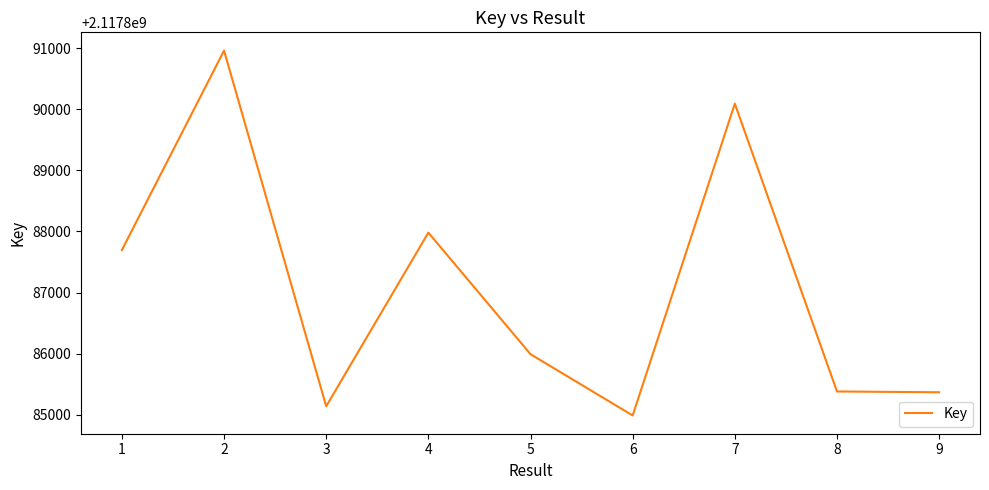

At which category does the chart reach its peak across all series?

2